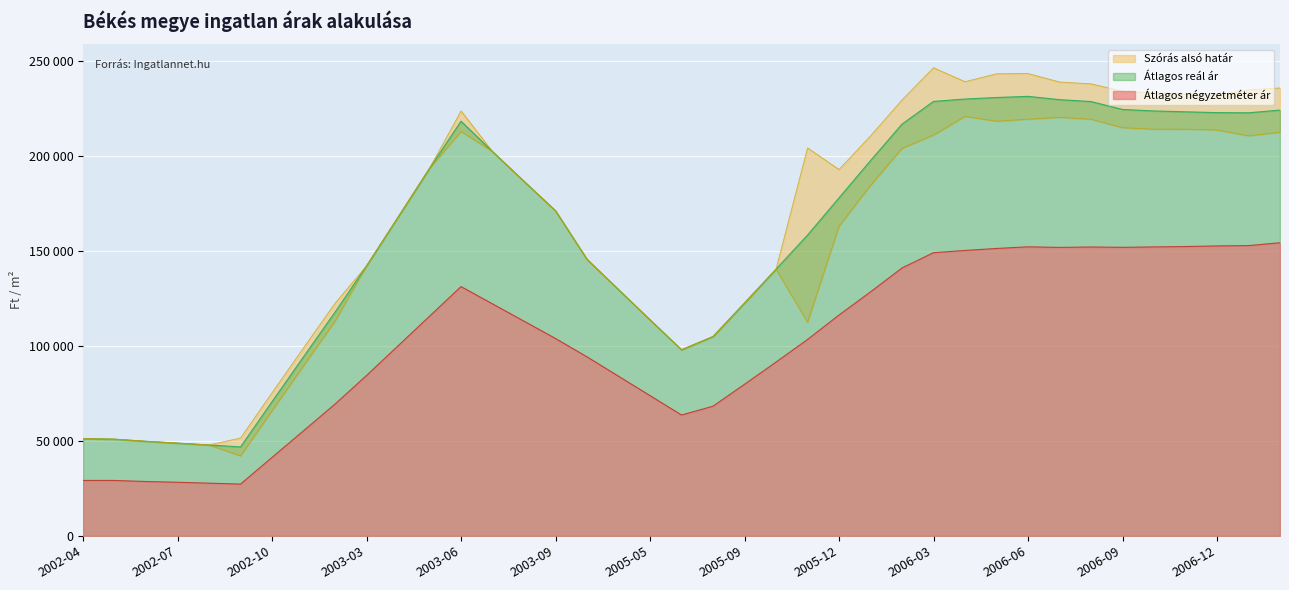

Read the Átlagos reál ár value at 2007-02, to the nearest 10.

224250